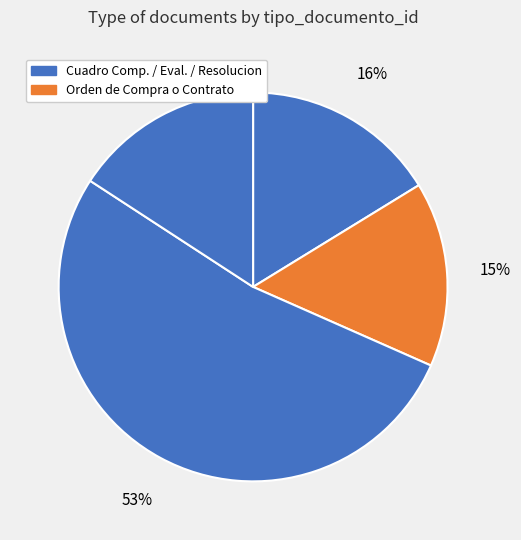

Count the number of slices in the pie.

4